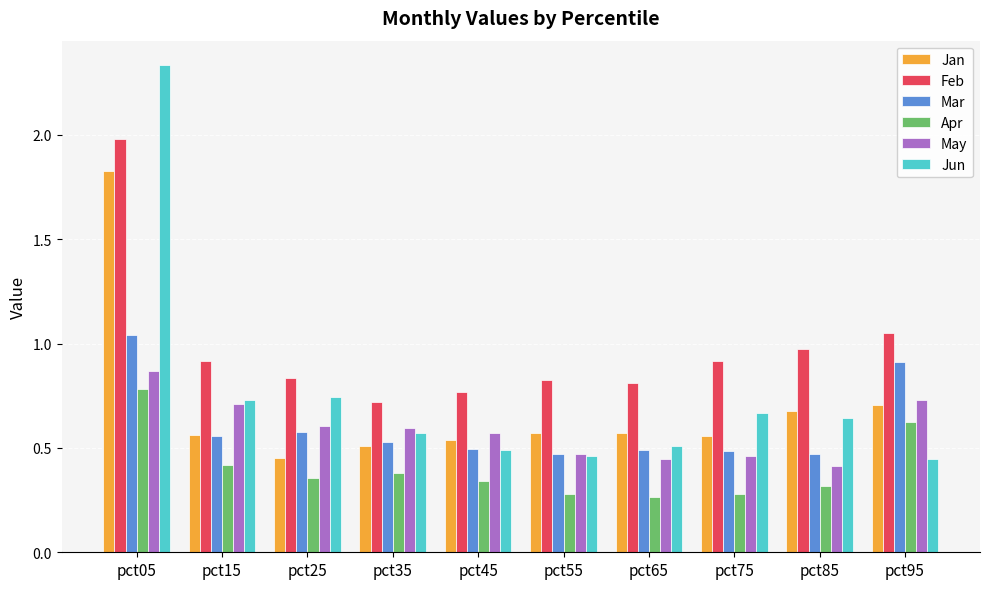

What is the total value across all series at pct35?

3.3